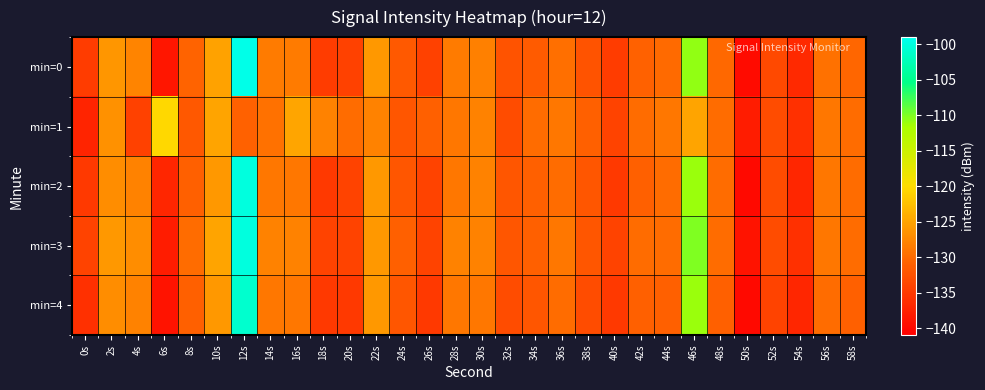

Reading left to right, what are all the values shown in this chart?

min=0: 0s=-134.7	2s=-126.1	4s=-127.7	6s=-138.6	8s=-130.7	10s=-125.1	12s=-99.4	14s=-128.6	16s=-128.7	18s=-134.7	20s=-134.2	22s=-126.0	24s=-131.7	26s=-134.2	28s=-128.6	30s=-128.0	32s=-132.3	34s=-131.6	36s=-129.6	38s=-132.4	40s=-134.7	42s=-130.9	44s=-130.0	46s=-110.7	48s=-130.2	50s=-139.8	52s=-133.4	54s=-136.7	56s=-129.5	58s=-130.4
min=1: 0s=-137.1	2s=-126.7	4s=-134.1	6s=-120.4	8s=-131.9	10s=-125.0	12s=-130.9	14s=-129.5	16s=-124.8	18s=-128.0	20s=-130.0	22s=-128.0	24s=-132.0	26s=-131.0	28s=-129.0	30s=-128.0	32s=-133.0	34s=-130.0	36s=-129.0	38s=-131.0	40s=-134.0	42s=-130.0	44s=-129.0	46s=-125.0	48s=-130.0	50s=-138.0	52s=-133.0	54s=-136.0	56s=-129.0	58s=-130.0
min=2: 0s=-135.0	2s=-127.0	4s=-128.0	6s=-137.0	8s=-131.0	10s=-126.0	12s=-100.0	14s=-129.0	16s=-129.0	18s=-135.0	20s=-134.0	22s=-126.0	24s=-132.0	26s=-134.0	28s=-129.0	30s=-128.0	32s=-132.0	34s=-131.0	36s=-130.0	38s=-132.0	40s=-135.0	42s=-131.0	44s=-130.0	46s=-111.0	48s=-130.0	50s=-140.0	52s=-133.0	54s=-137.0	56s=-129.0	58s=-130.0
min=3: 0s=-134.0	2s=-126.0	4s=-127.0	6s=-138.0	8s=-130.0	10s=-125.0	12s=-100.0	14s=-128.0	16s=-128.0	18s=-134.0	20s=-134.0	22s=-126.0	24s=-131.0	26s=-134.0	28s=-128.0	30s=-128.0	32s=-132.0	34s=-131.0	36s=-129.0	38s=-132.0	40s=-134.0	42s=-130.0	44s=-130.0	46s=-110.0	48s=-130.0	50s=-139.0	52s=-133.0	54s=-136.0	56s=-129.0	58s=-130.0
min=4: 0s=-136.0	2s=-127.0	4s=-128.0	6s=-139.0	8s=-131.0	10s=-126.0	12s=-101.0	14s=-129.0	16s=-129.0	18s=-135.0	20s=-135.0	22s=-126.0	24s=-132.0	26s=-135.0	28s=-129.0	30s=-129.0	32s=-133.0	34s=-132.0	36s=-130.0	38s=-133.0	40s=-135.0	42s=-131.0	44s=-131.0	46s=-111.0	48s=-131.0	50s=-140.0	52s=-134.0	54s=-137.0	56s=-130.0	58s=-131.0